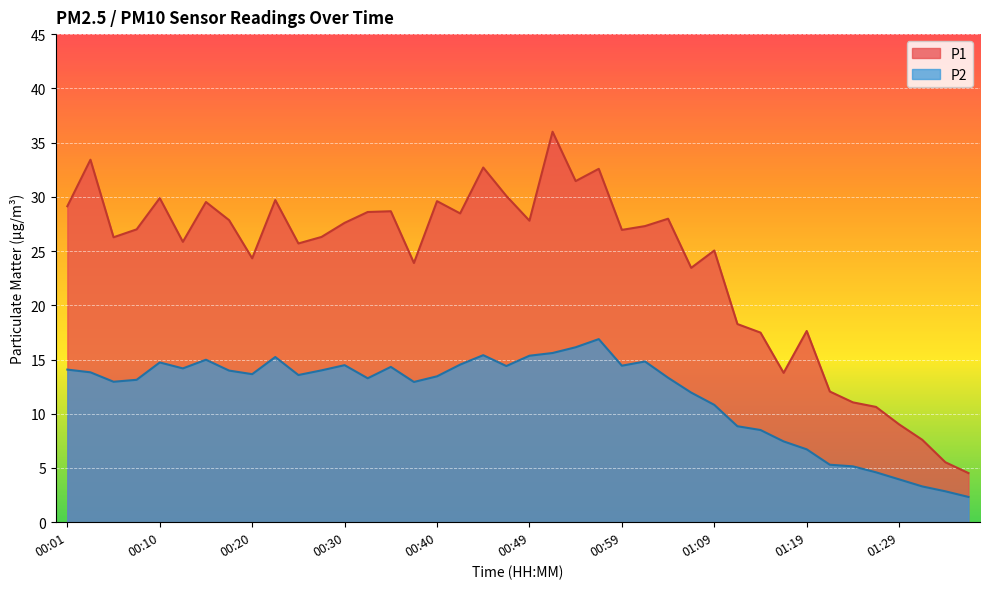

What is the minimum value for P1?

4.5